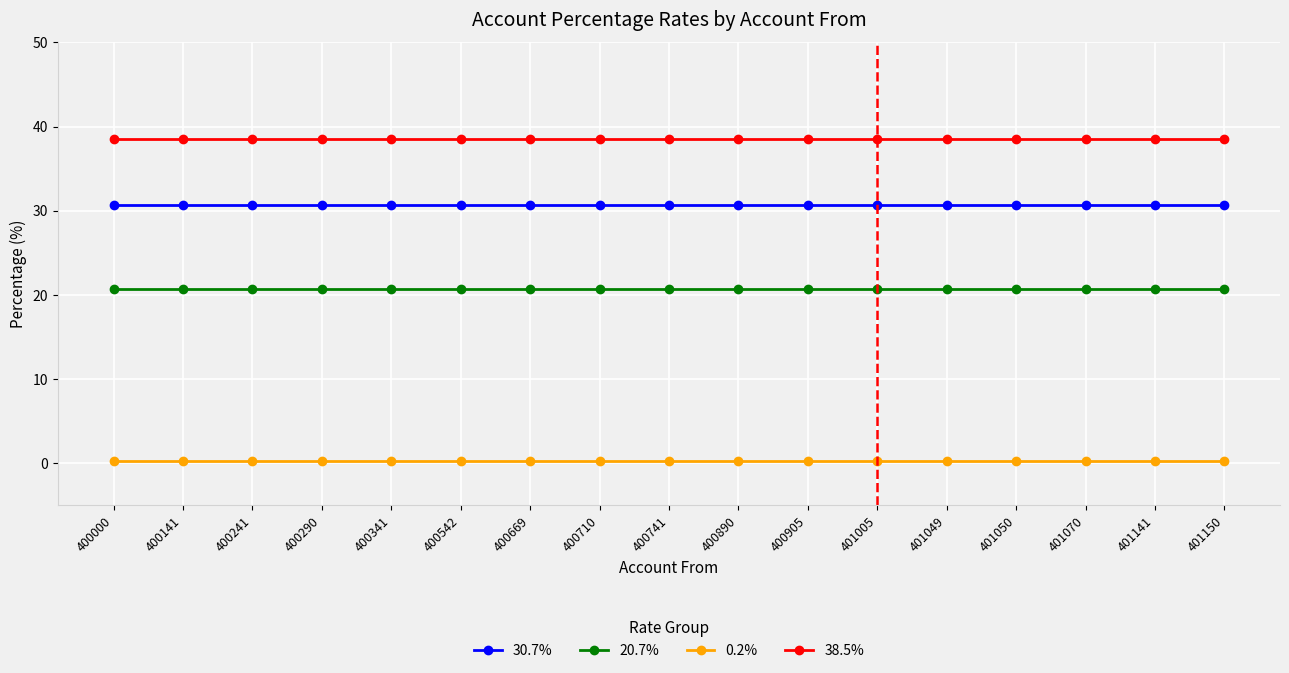

Does the chart have visible grid lines?

Yes